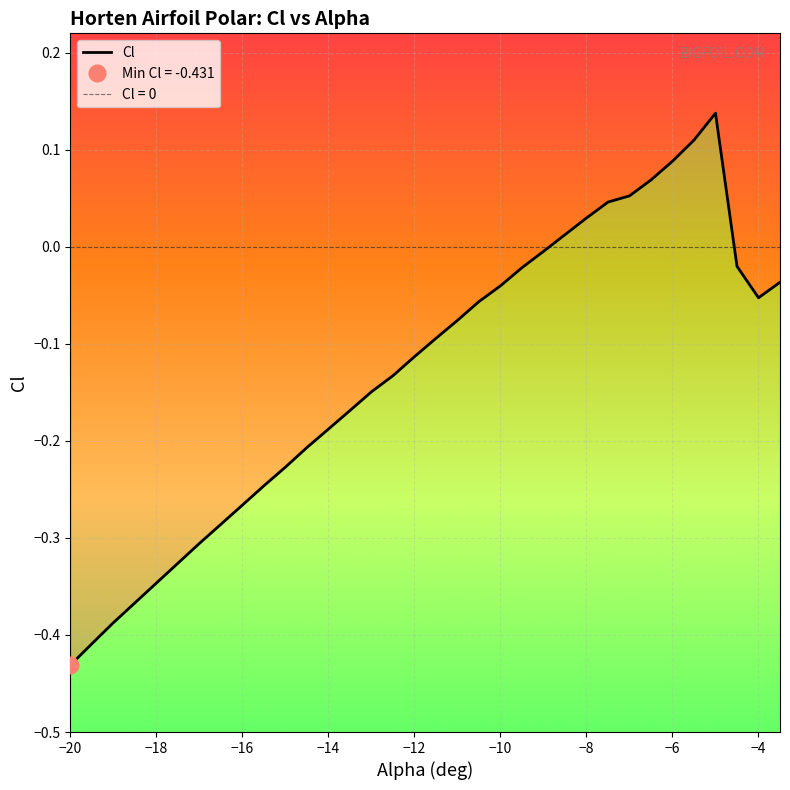

What is the minimum value shown in the chart?

-0.4